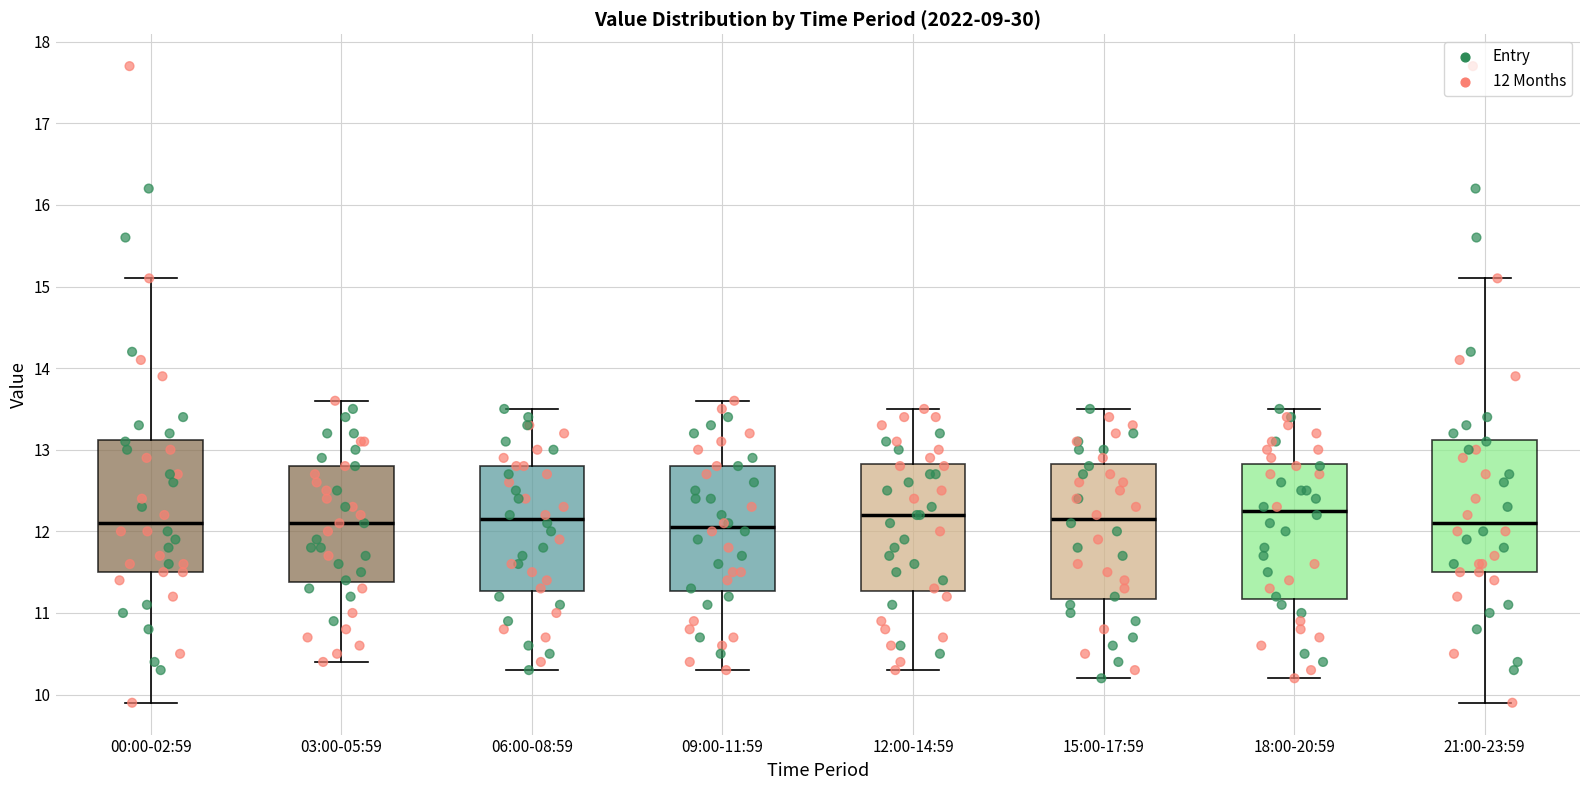

Reading left to right, transcribe this box plot: for each box, give where its median line is, the range the box spans, and where its two whiskers end, as read against the y-axis. The values are not printed on the chart, so give them approximately, as read against the axis.

00:00-02:59: median 12.1, box 11.5 to 13.1, whiskers 9.9 to 15.1
03:00-05:59: median 12.1, box 11.4 to 12.8, whiskers 10.4 to 13.6
06:00-08:59: median 12.2, box 11.3 to 12.8, whiskers 10.3 to 13.5
09:00-11:59: median 12.1, box 11.3 to 12.8, whiskers 10.3 to 13.6
12:00-14:59: median 12.2, box 11.3 to 12.8, whiskers 10.3 to 13.5
15:00-17:59: median 12.2, box 11.2 to 12.8, whiskers 10.2 to 13.5
18:00-20:59: median 12.3, box 11.2 to 12.8, whiskers 10.2 to 13.5
21:00-23:59: median 12.1, box 11.5 to 13.1, whiskers 9.9 to 15.1